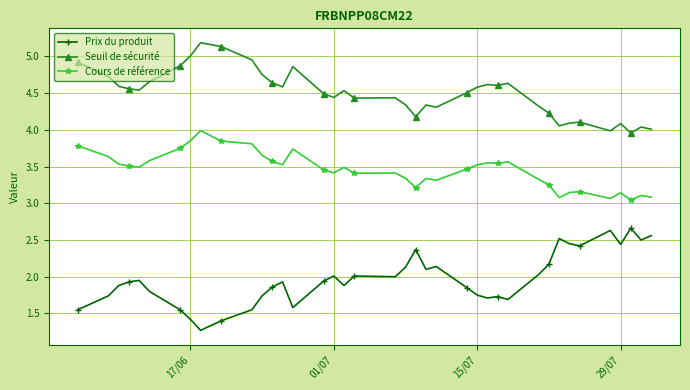

True or false: Seuil de sécurité and Cours de référence cross at least once.

False